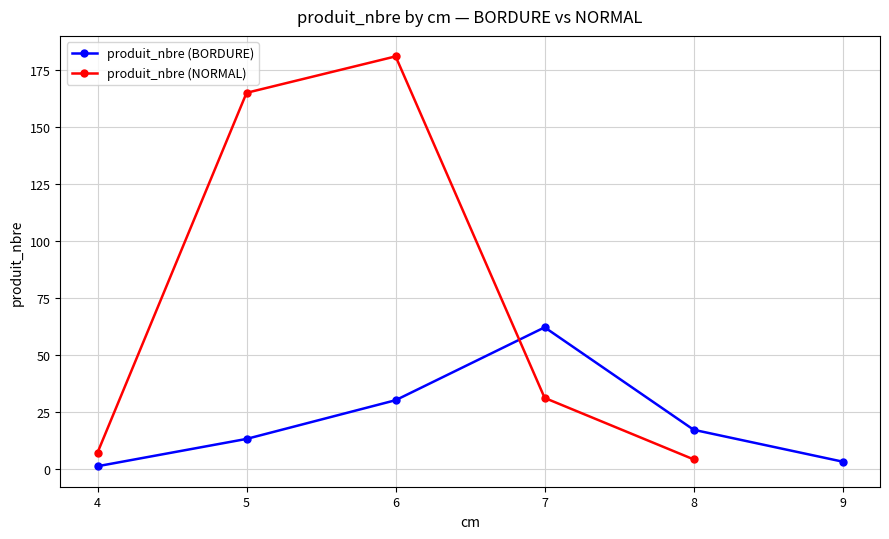

How many series are shown in this chart?

2